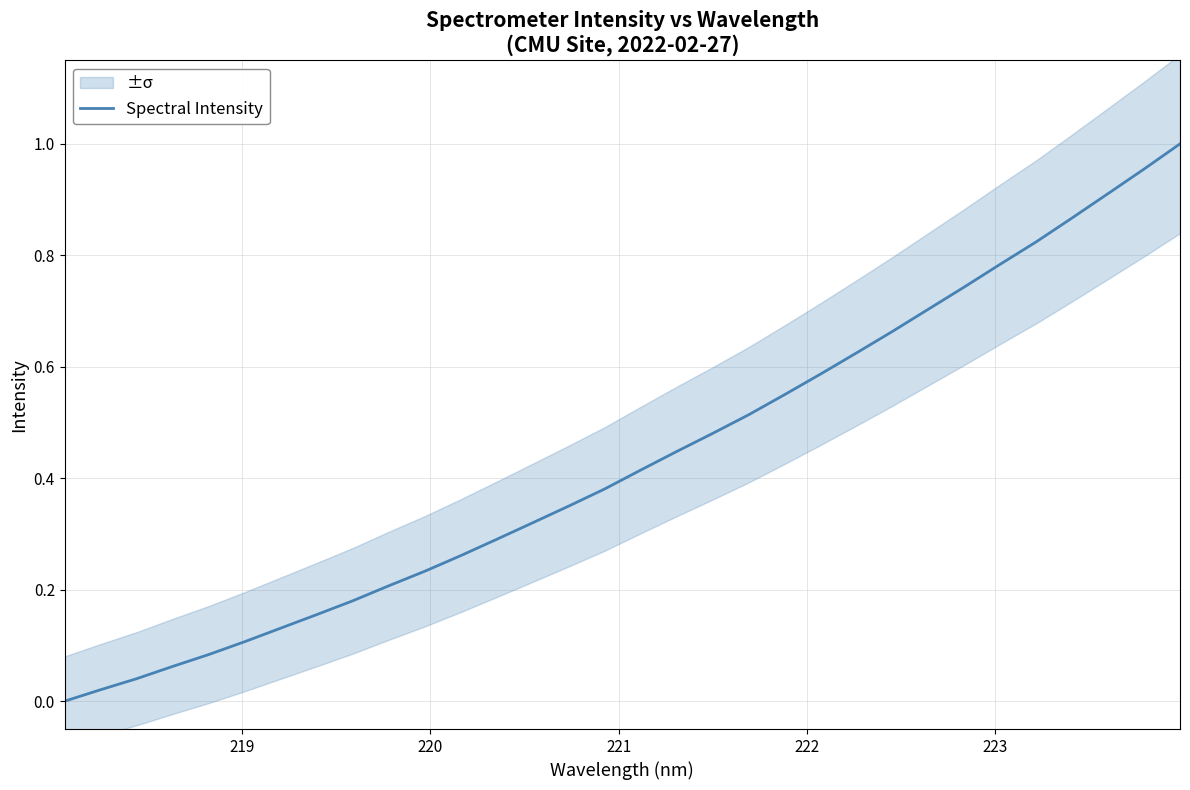

How many values exceed 0?

31